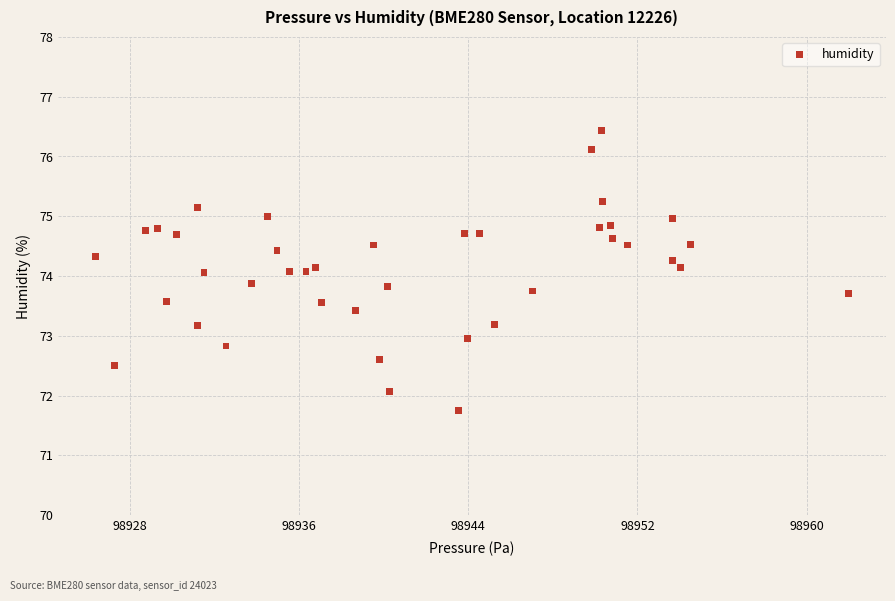

What is the range of Y values (max minus min)?

4.7